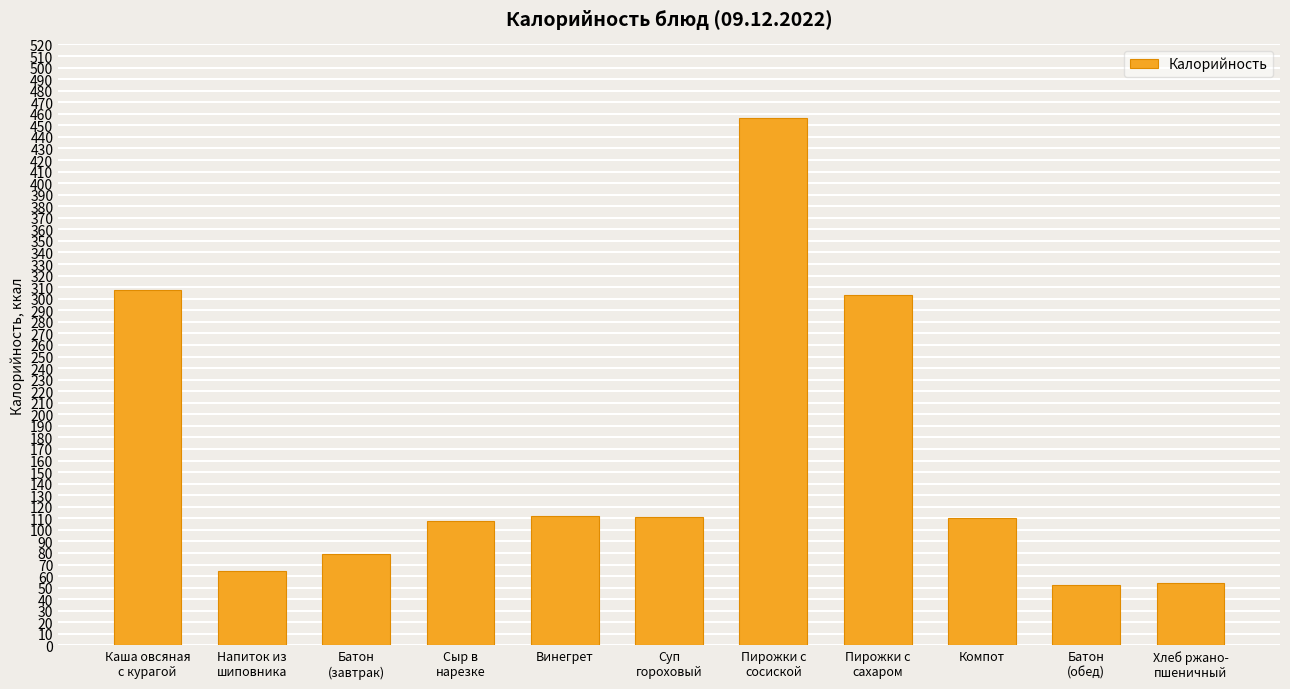

Which has a higher value, Напиток из
шиповника or Батон
(обед)?

Напиток из
шиповника